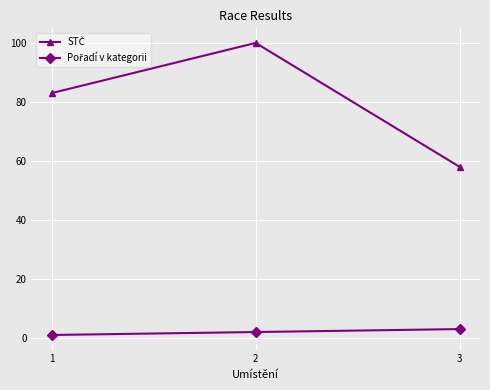

What is the maximum value shown in the chart?

100